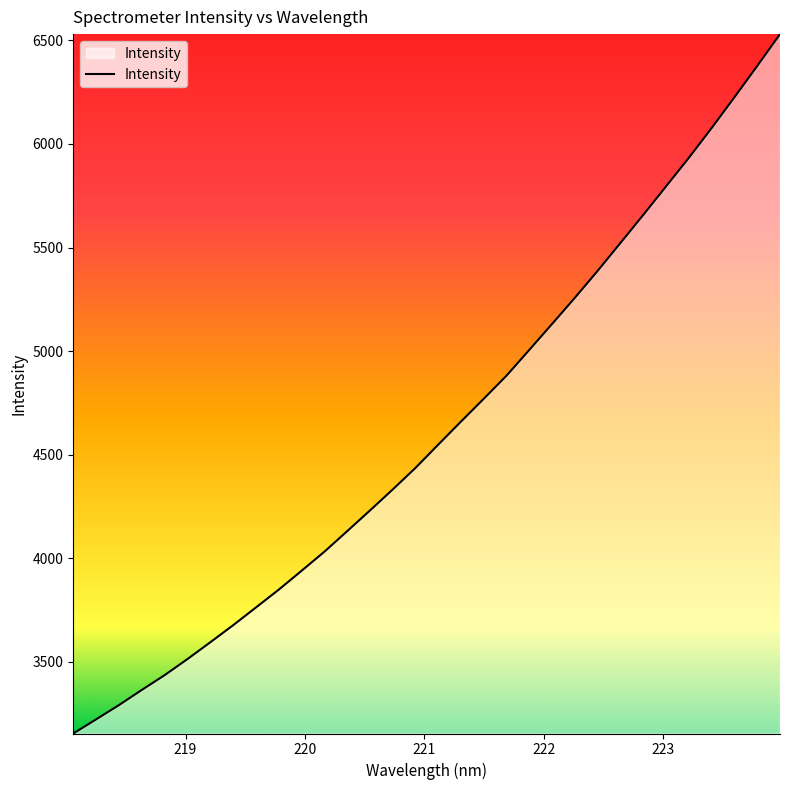

What is the smallest value displayed?

3154.3